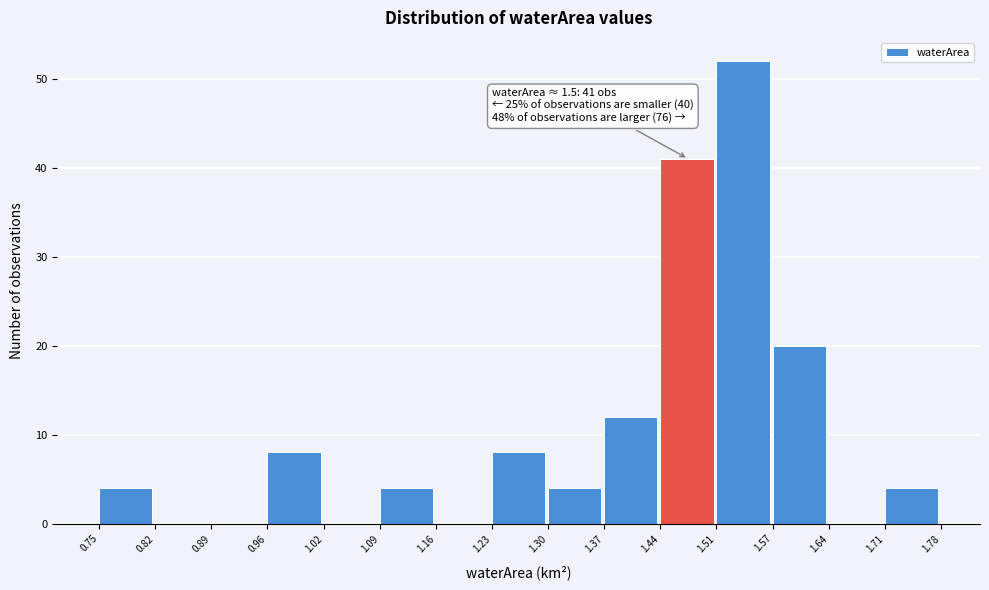

Over which range of the x-axis is the bar tallest?

1.51 to 1.57